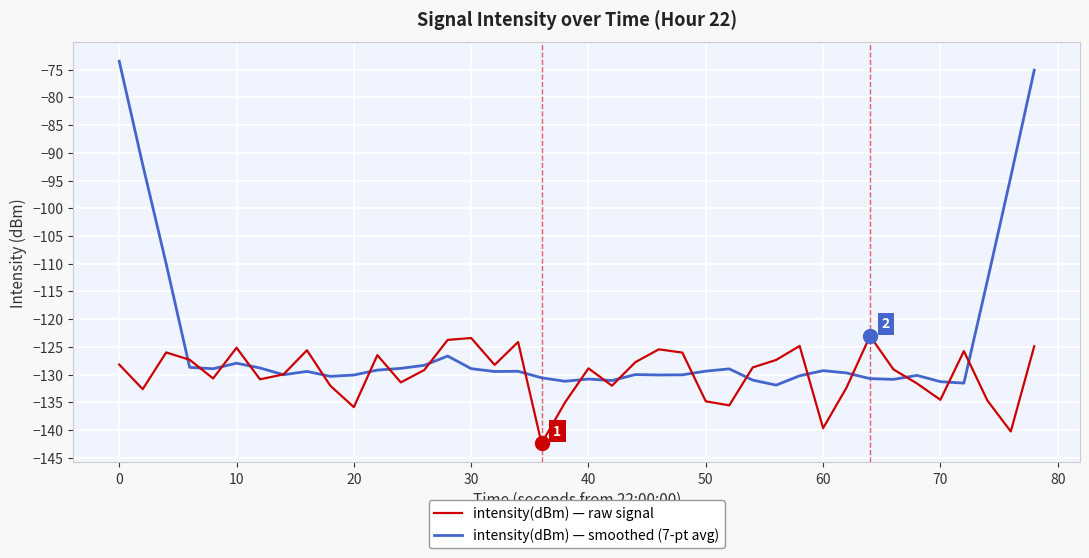

Which series has the widest spread of values?

intensity(dBm) — smoothed (7-pt avg)